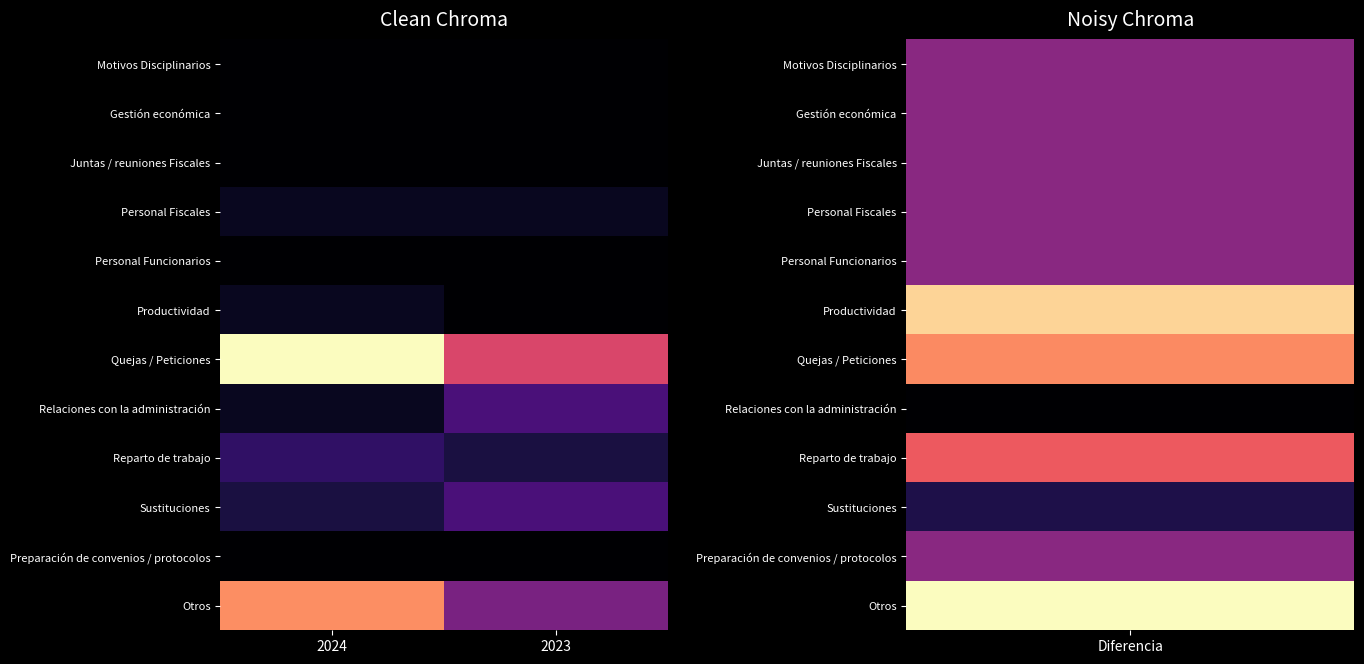

At which category does the chart reach its peak across all series?

2024